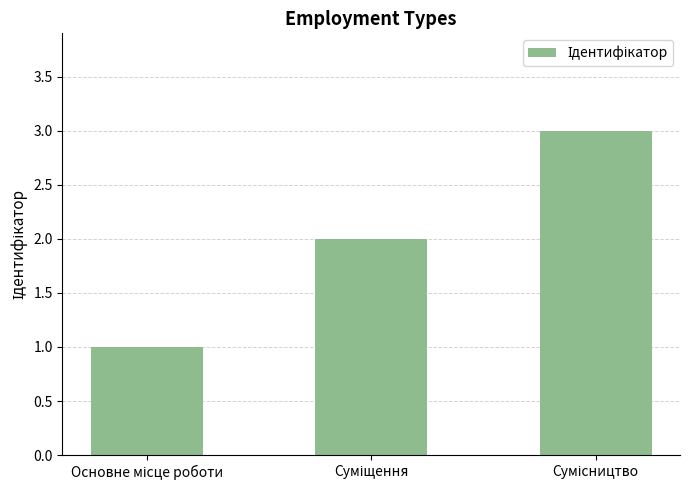

What is the sum of all values?

6